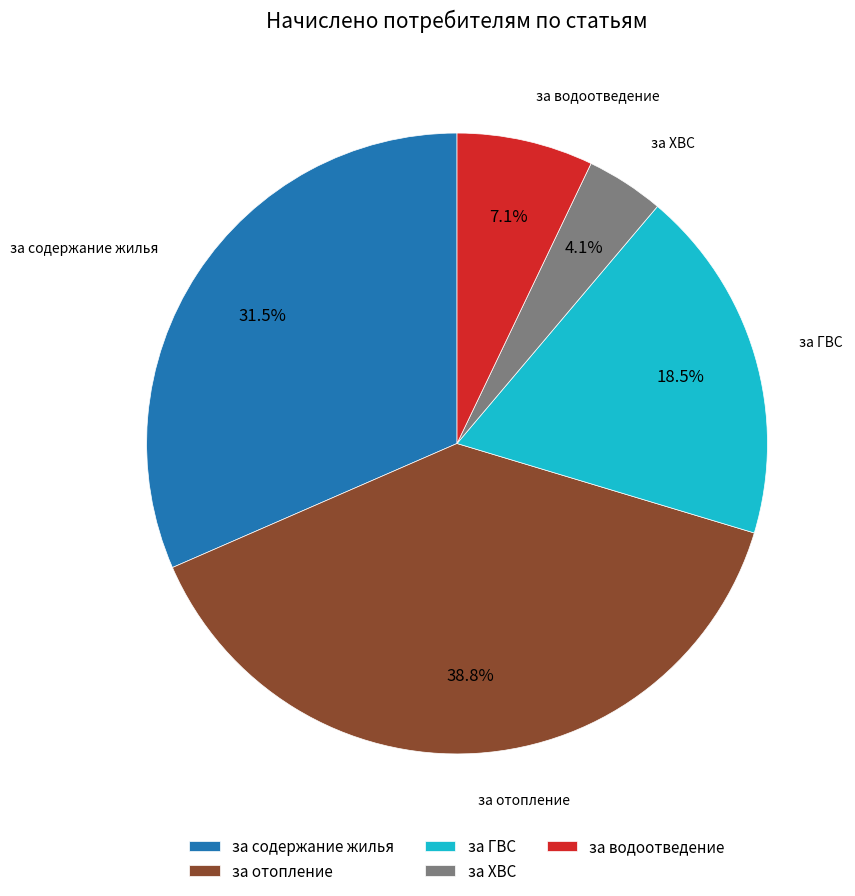

Which category has the smallest portion of the pie?

за ХВС